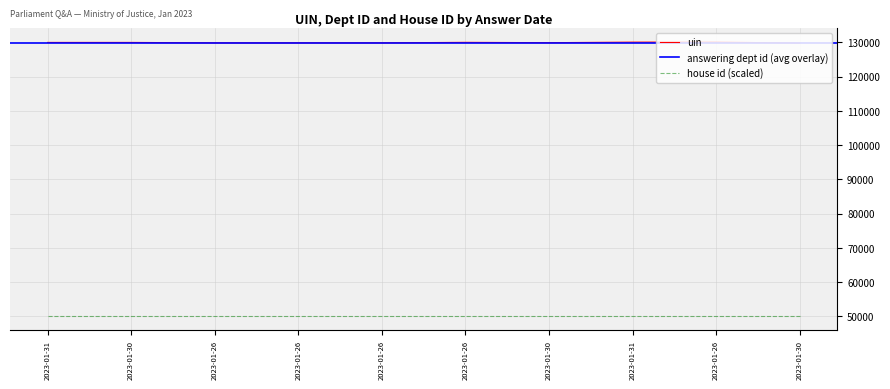

Between 2023-01-31 and 2023-01-26, which series saw the biggest shift?

uin